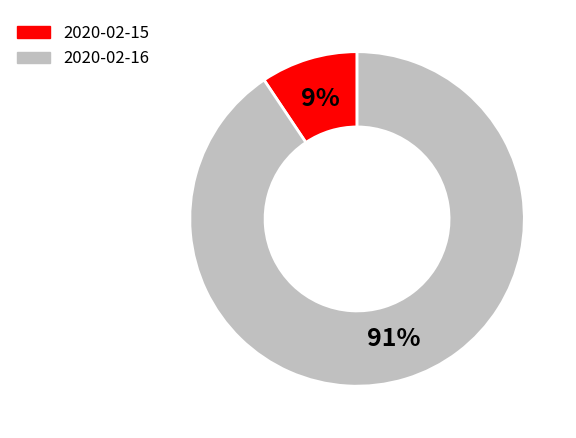

Which slice represents more than half of the pie?

2020-02-16